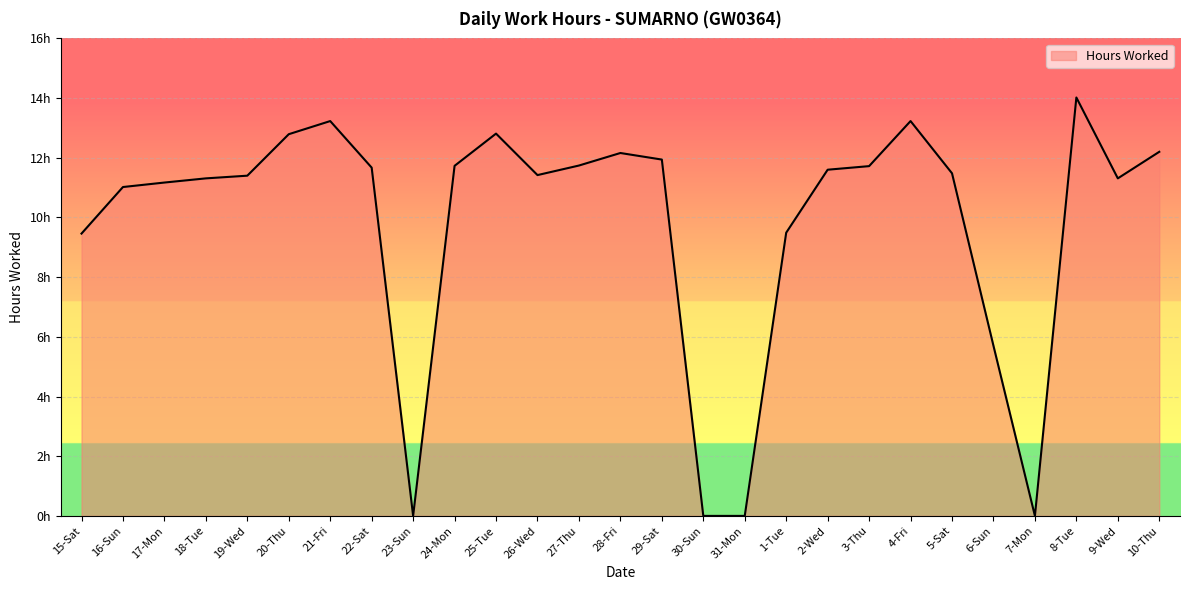

What is the maximum value shown in the chart?

14.0